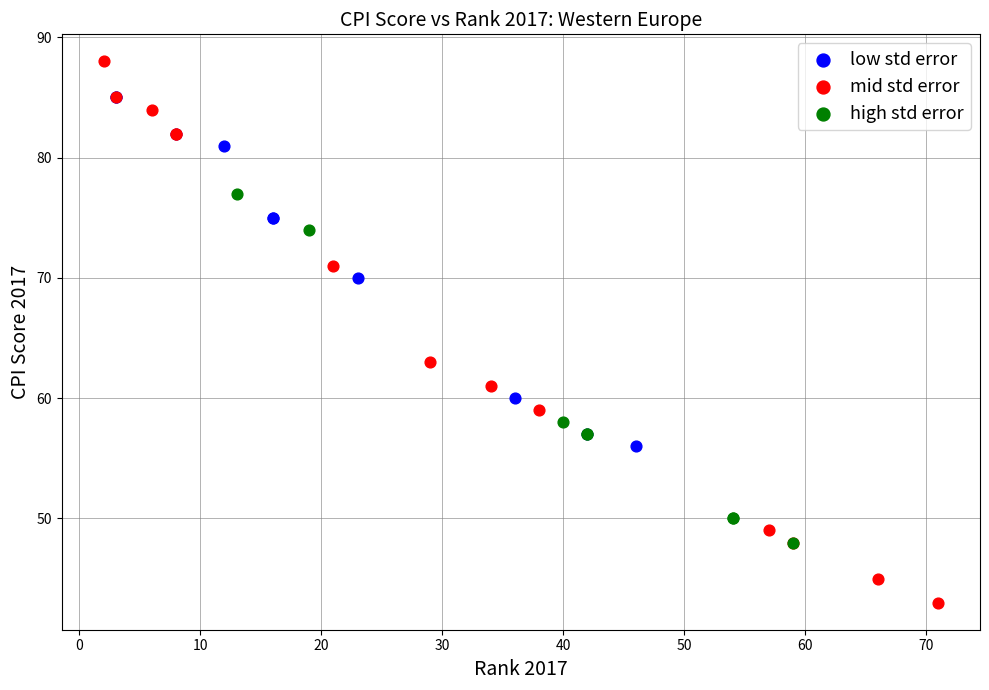

Which series contains the highest Y value?

mid std error